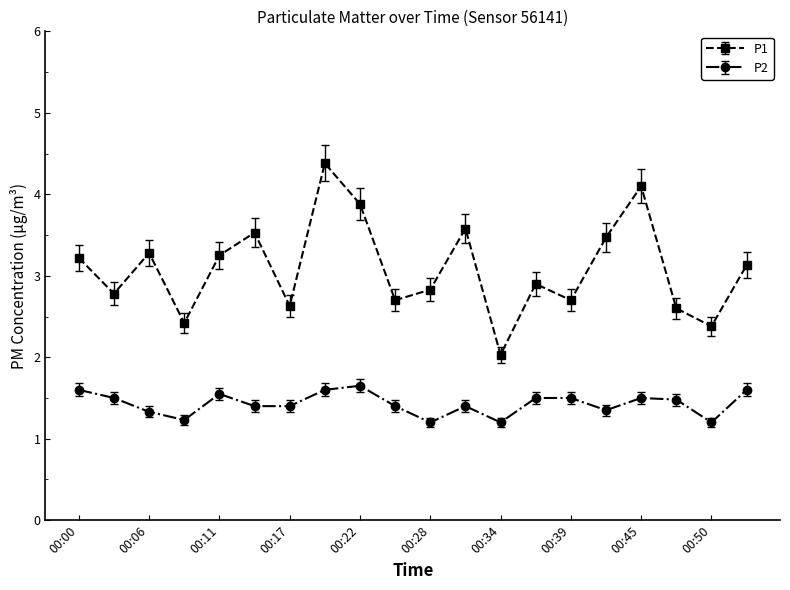

What is the smallest value displayed?

1.2